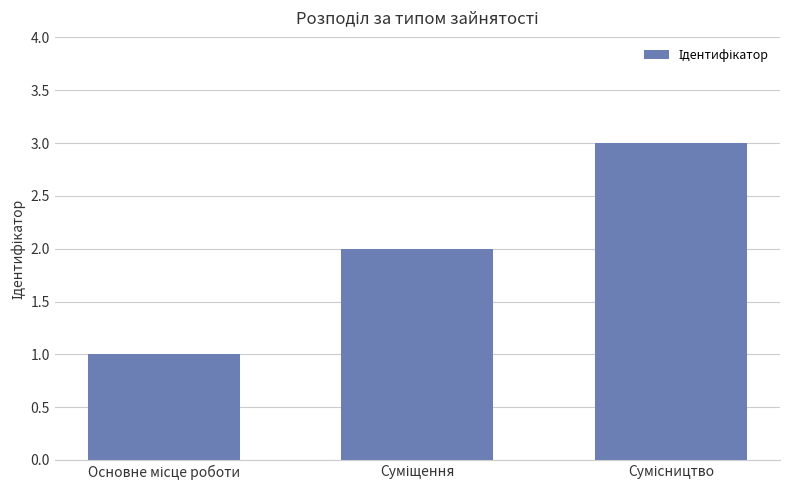

What is the difference between the maximum and minimum values?

2